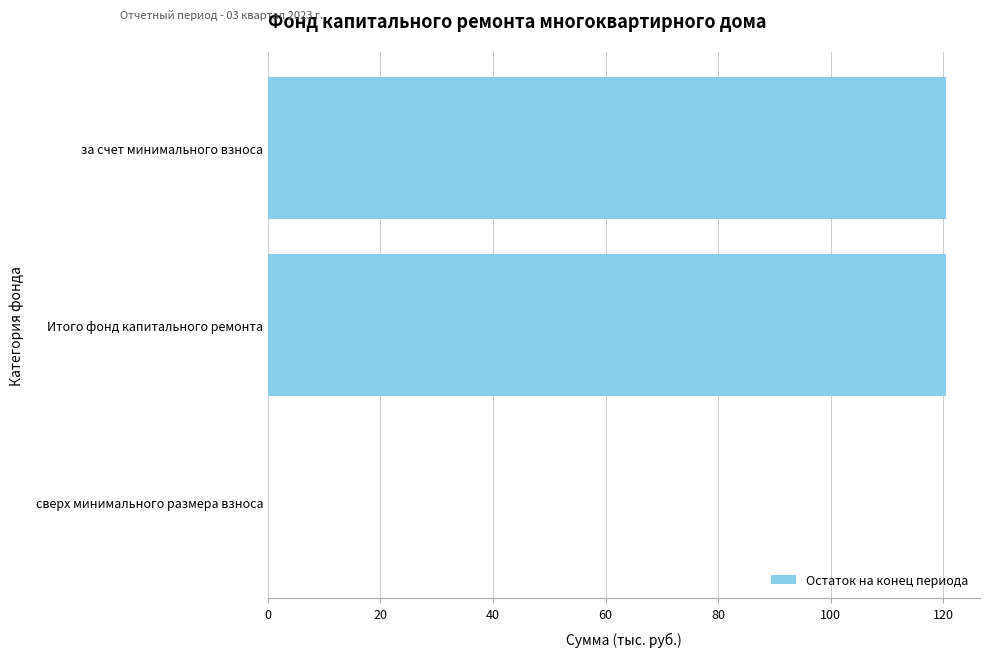

What is the sum of all values?

241.1